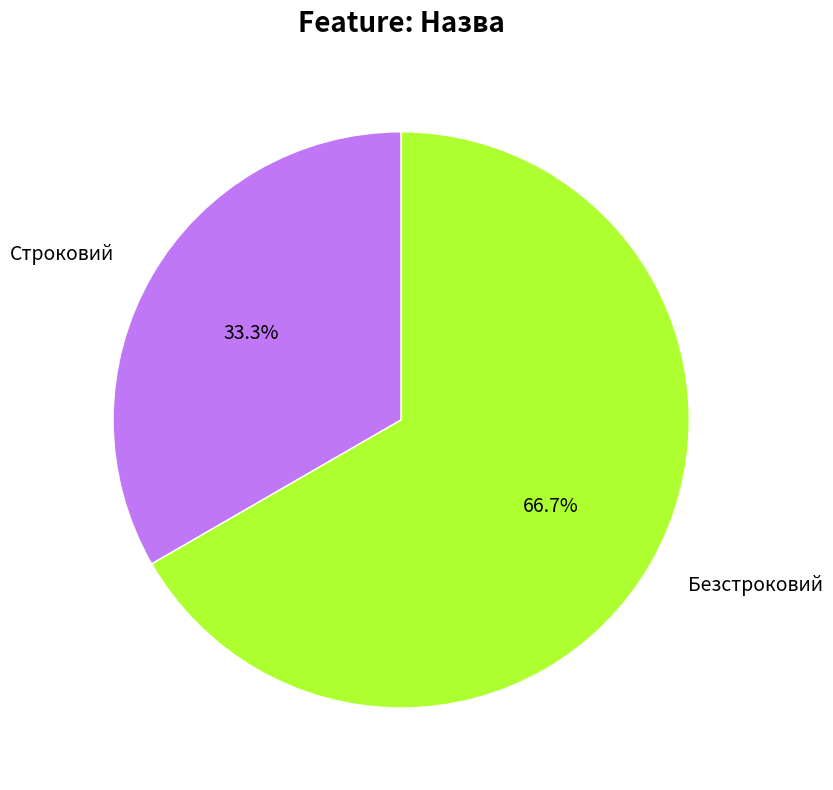

Combined, do Безстроковий and Строковий account for over 50%?

Yes